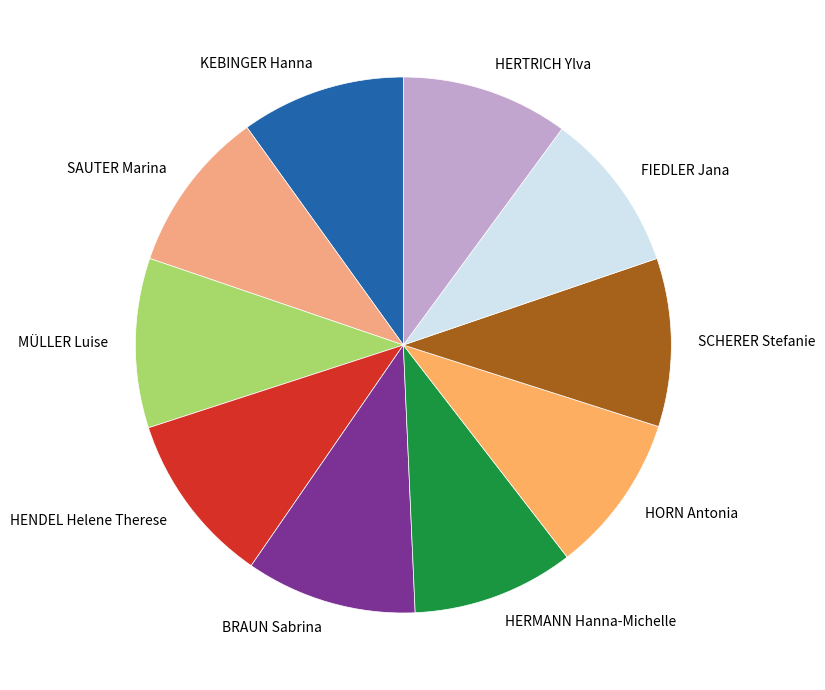

How many slices are in this pie chart?

10